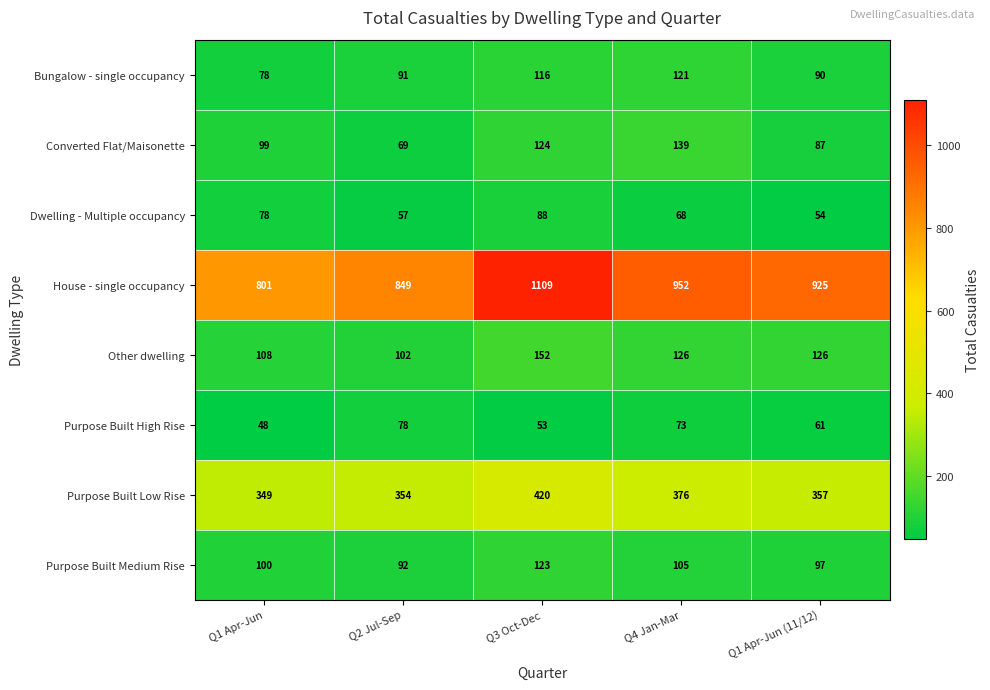

What is the sum of all Dwelling - Multiple occupancy values?

345